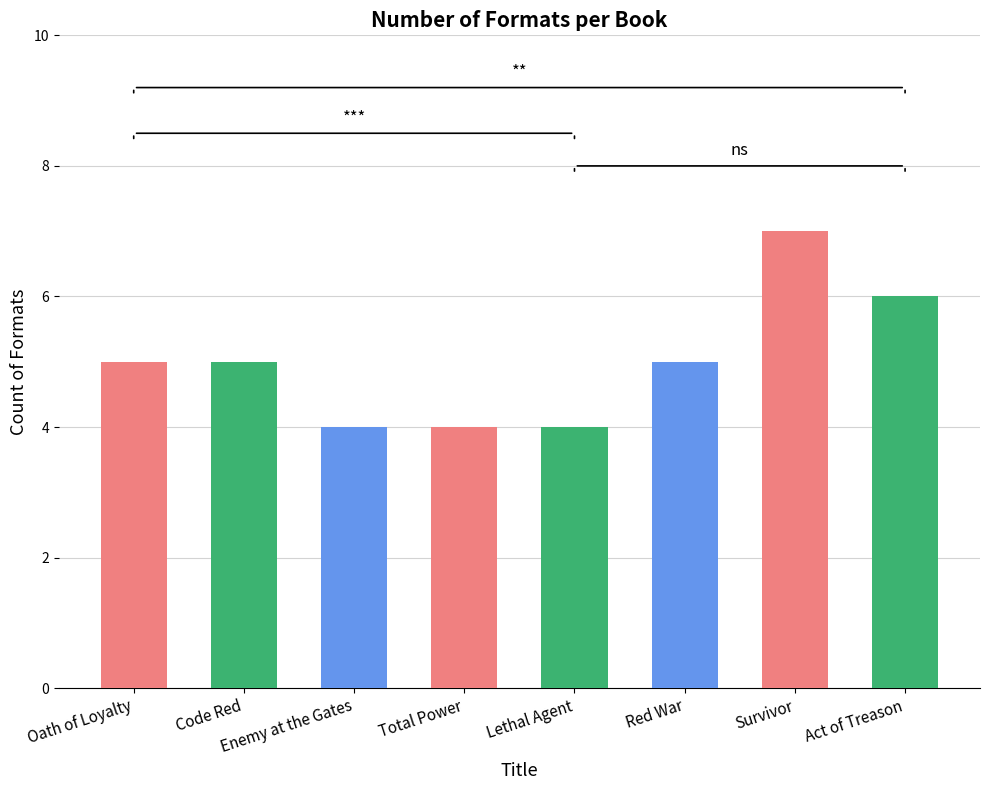

Read the value at Act of Treason.

6